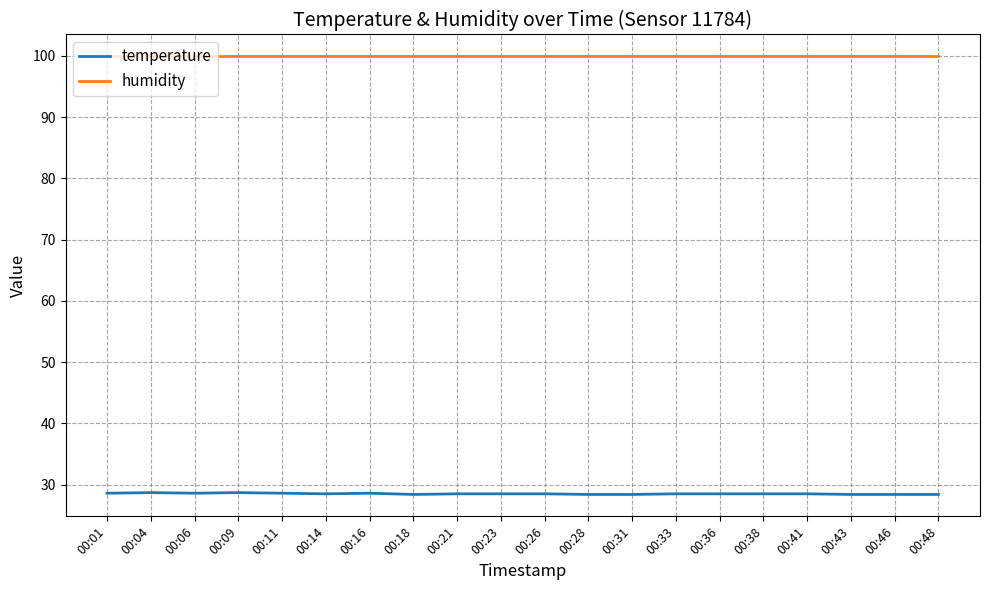

List the series in order of their overall mean, highest first.

humidity, temperature